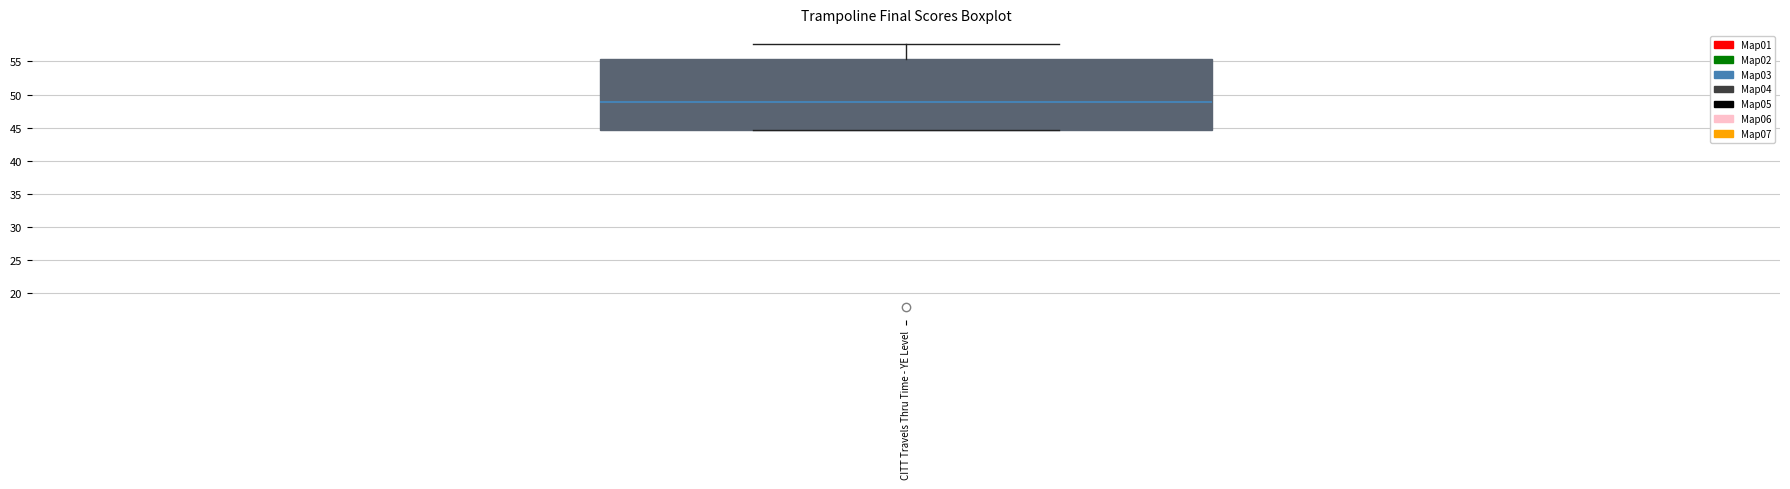

Transcribe this box plot: give where the median line is, the range the box spans, and where the two whiskers end, as read against the y-axis. The values are not printed on the chart, so give them approximately, as read against the axis.

median 49.0, box 44.5 to 55.5, whiskers 44.5 to 57.5